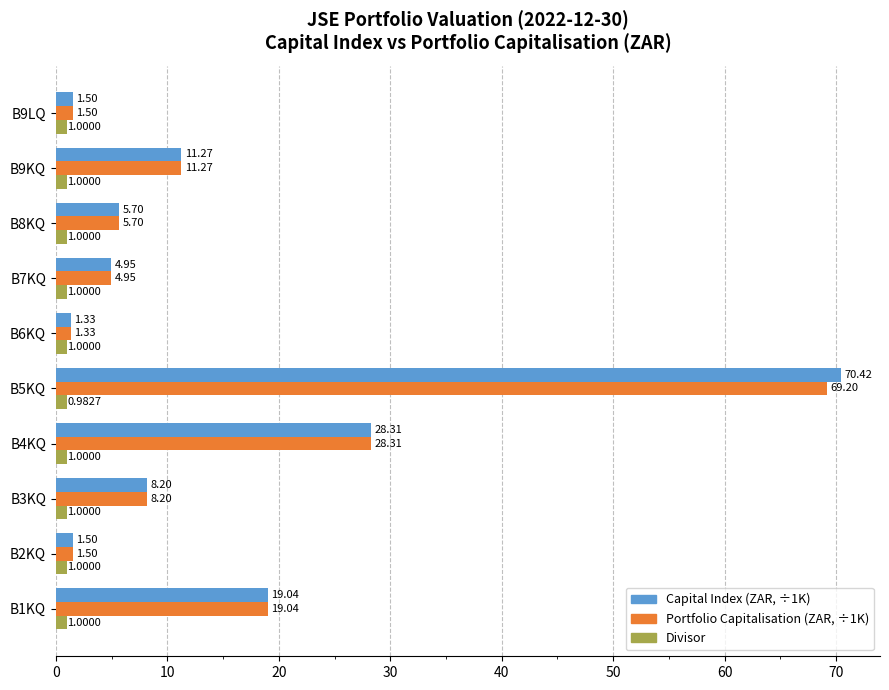

List the series in order of their peak value, lowest first.

Divisor, Portfolio Capitalisation (ZAR, ÷1K), Capital Index (ZAR, ÷1K)